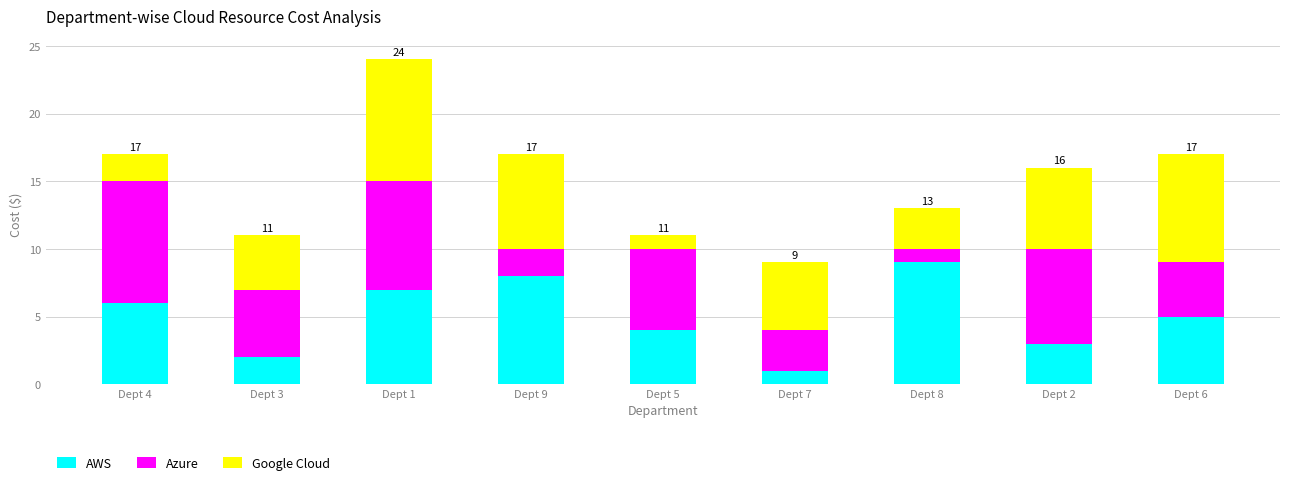

List the labels in order of AWS value, smallest first.

Dept 7, Dept 3, Dept 2, Dept 5, Dept 6, Dept 4, Dept 1, Dept 9, Dept 8